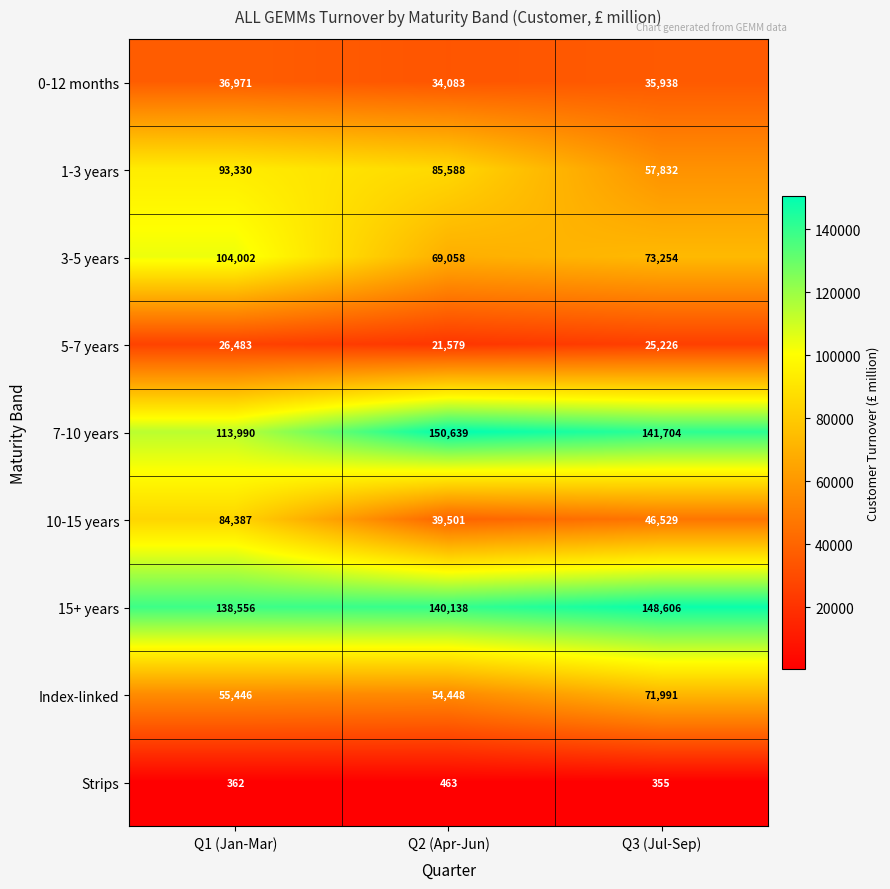

At which category is the sum across all series the highest?

Q1 (Jan-Mar)